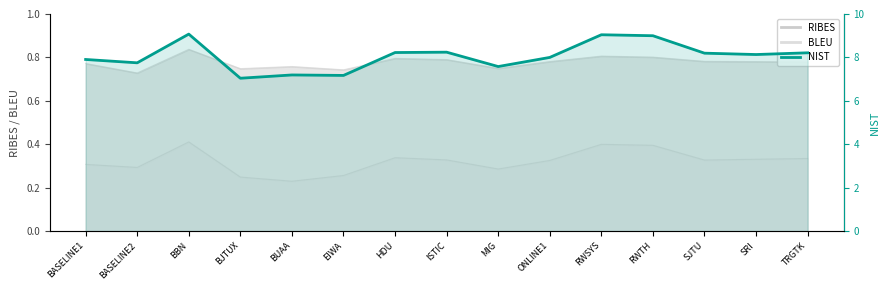

What position from the right is BBN?

13